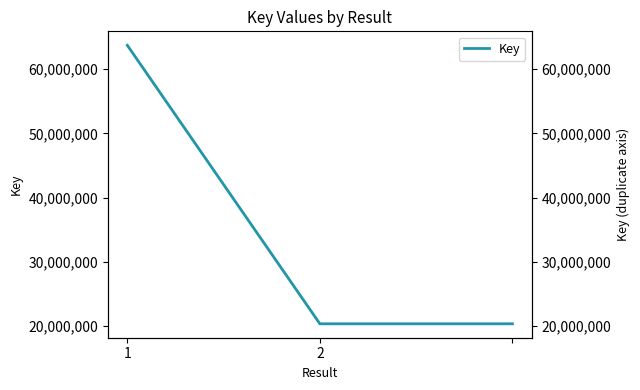

How many data points are above 20387100?

1